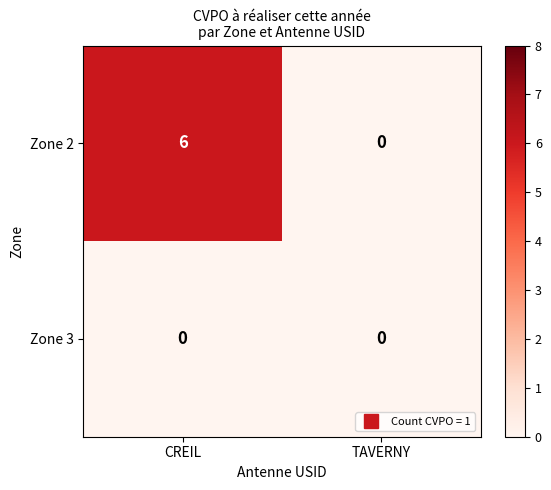

Which series has the largest total across all categories?

Zone 2